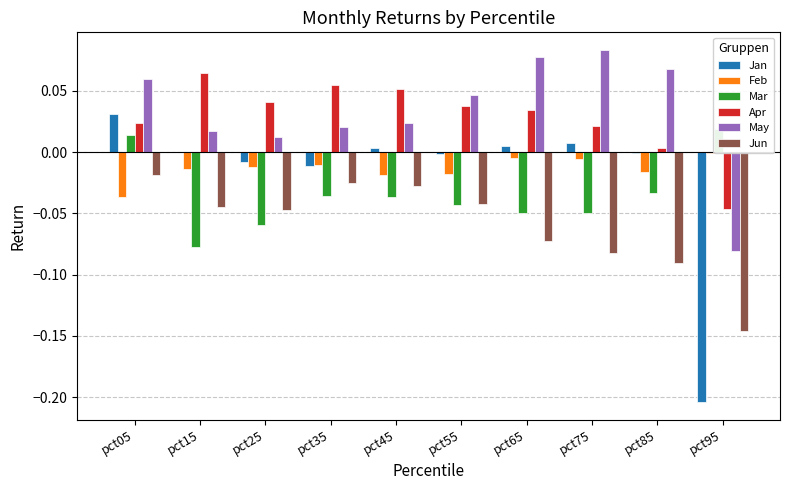

How many data points in Apr are less than 0?

1